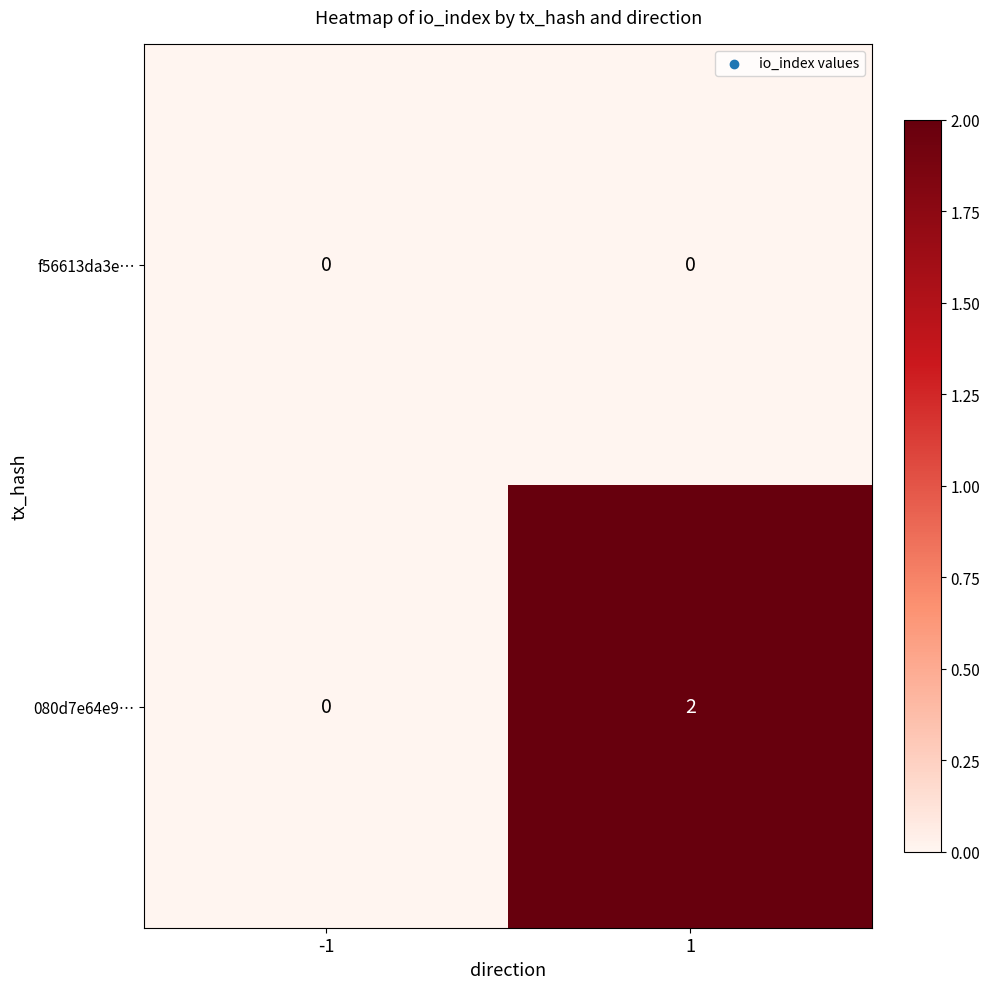

Which series has the largest total across all categories?

080d7e64e9…